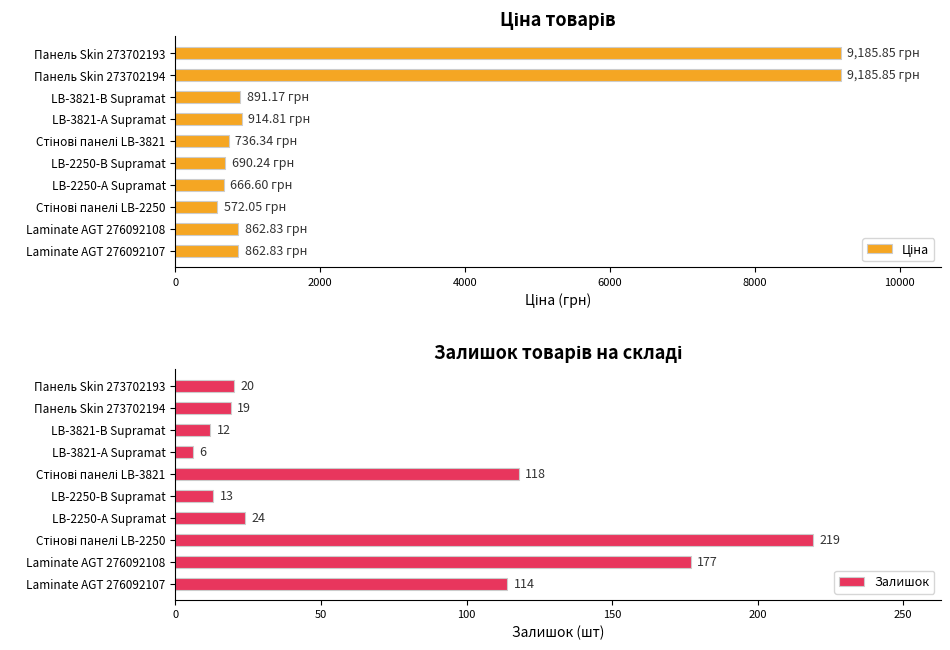

Are the bars grouped side by side (vs. stacked)?

Yes